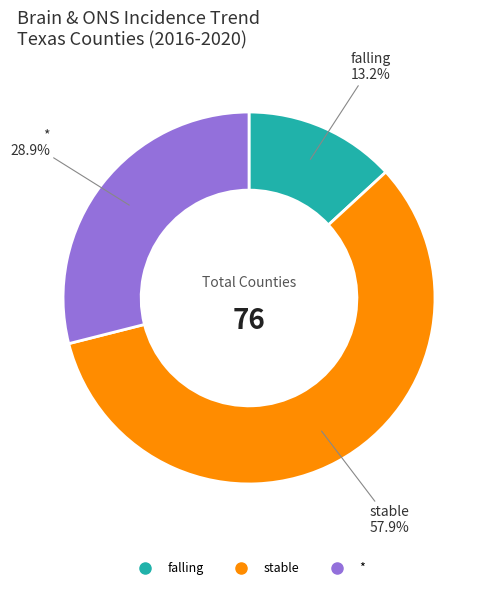

Is it true that stable is 58% of the pie?

True